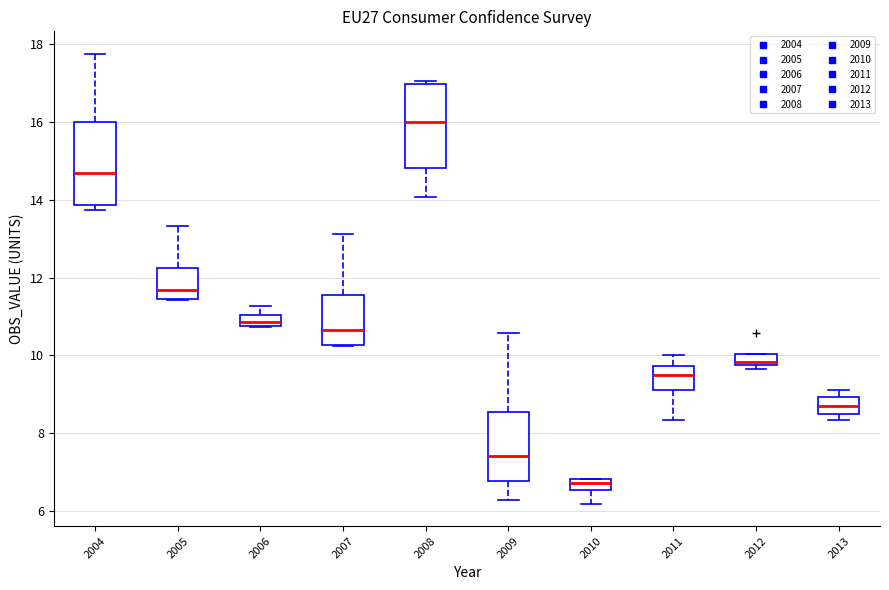

Which box has the highest median line?

2008